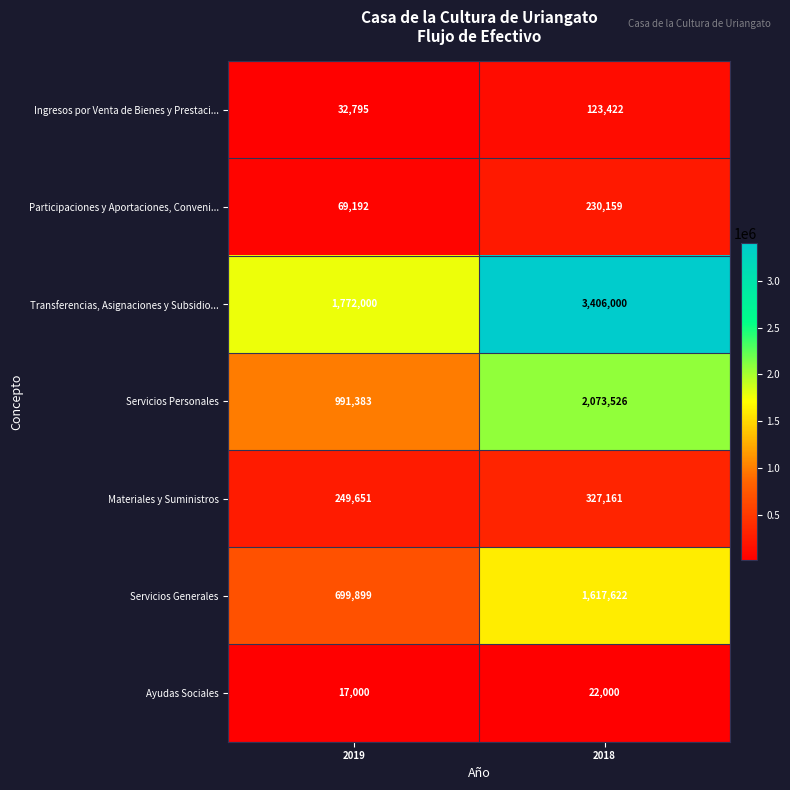

What is the sum of the Servicios Personales values at 2018 and 2019?

3064909